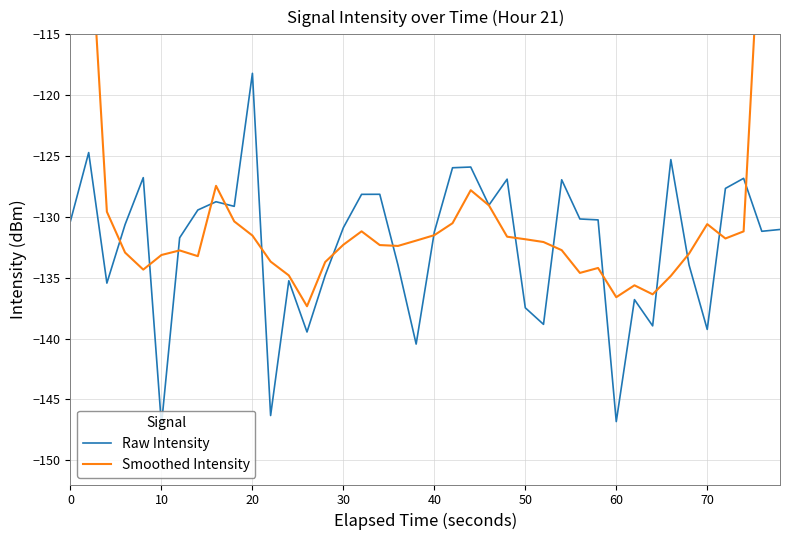

What is the difference between the maximum and minimum values in the Raw Intensity series?

28.9